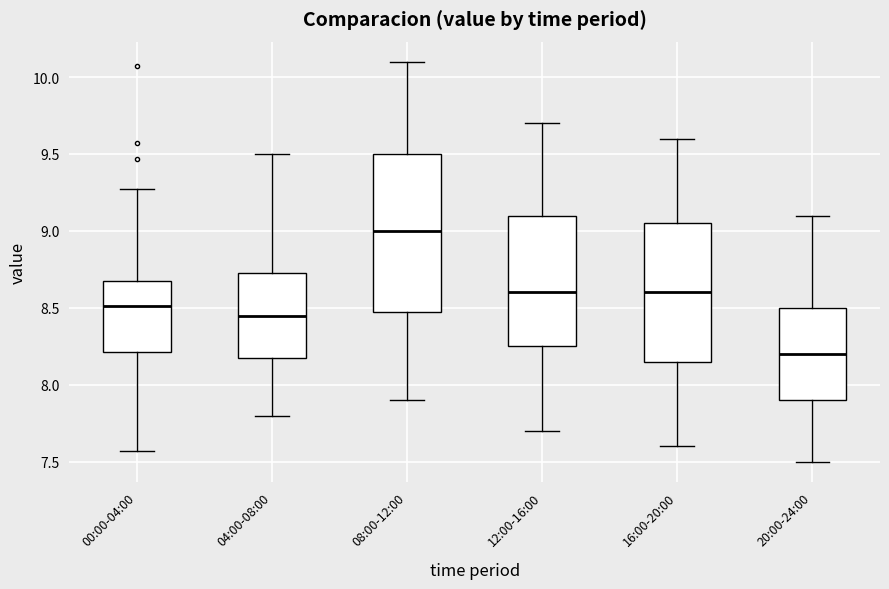

Which box's median line is the highest?

08:00-12:00